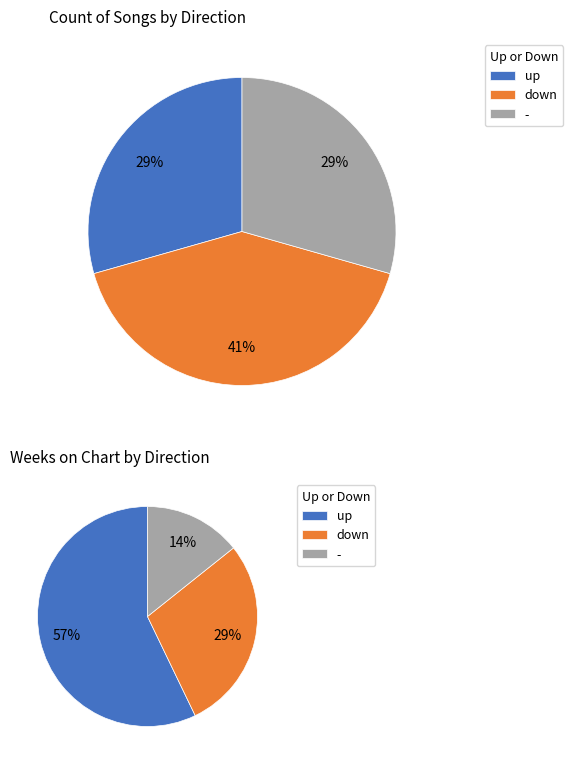

What percentage is the down slice, to the nearest percent?

41%